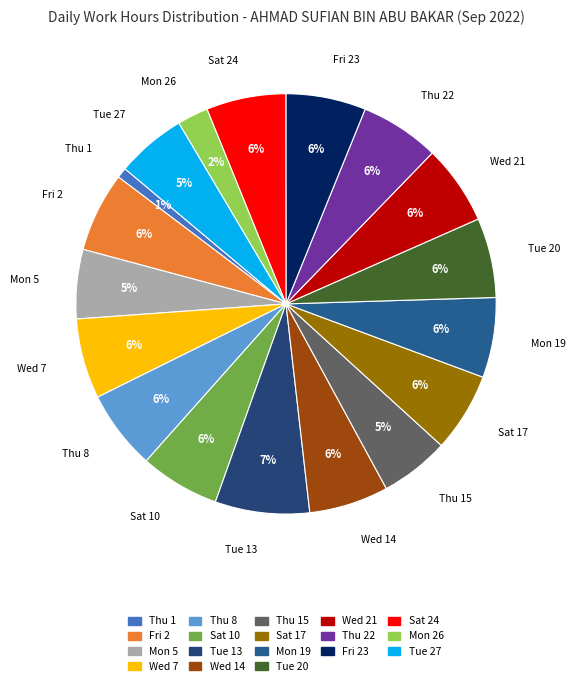

What is the largest slice in the pie chart?

Tue 13